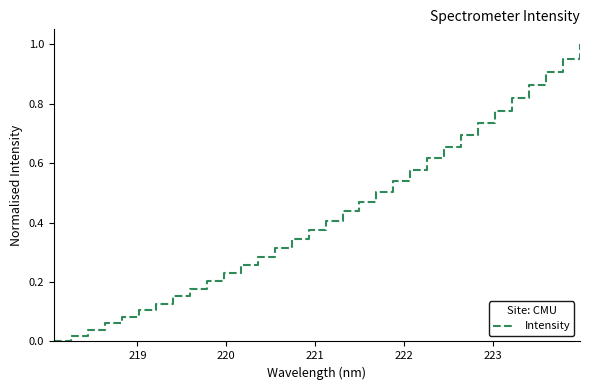

How many values exceed 0?

31